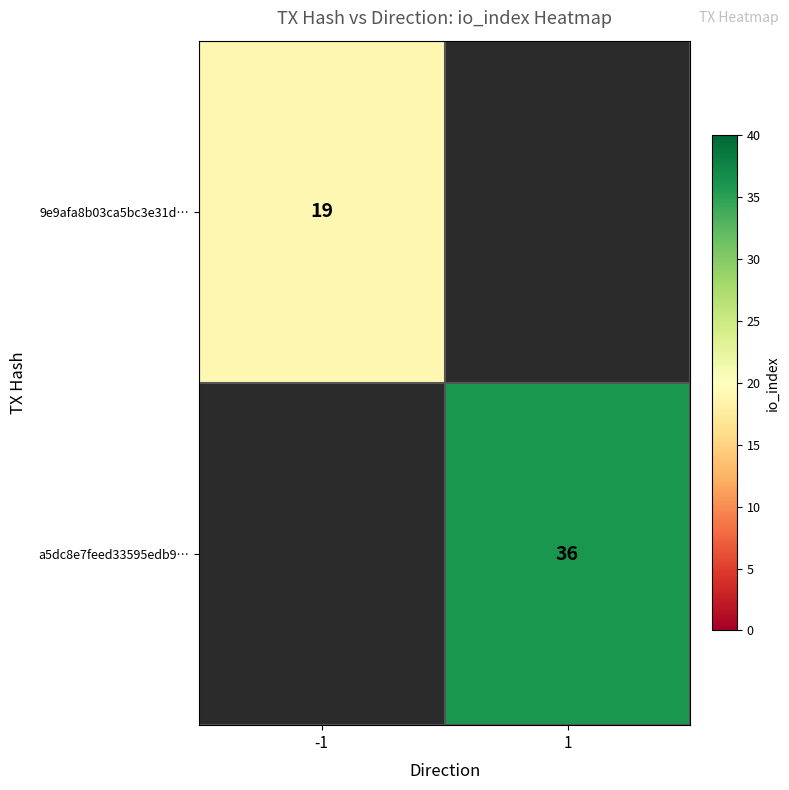

The 9e9afa8b03ca5bc3e31d… series shows 19 at -1. True or false?

True